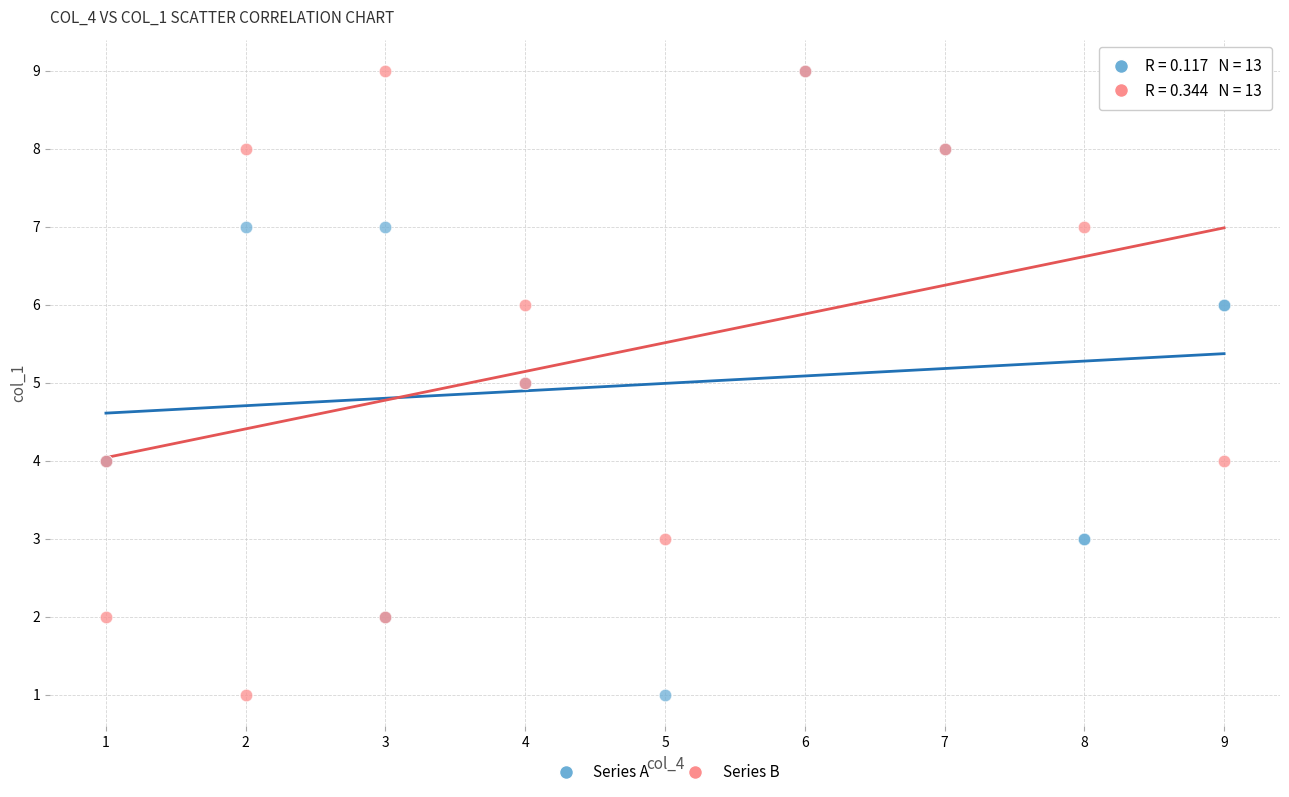

What are all the series names shown in the legend?

Series A, Series B